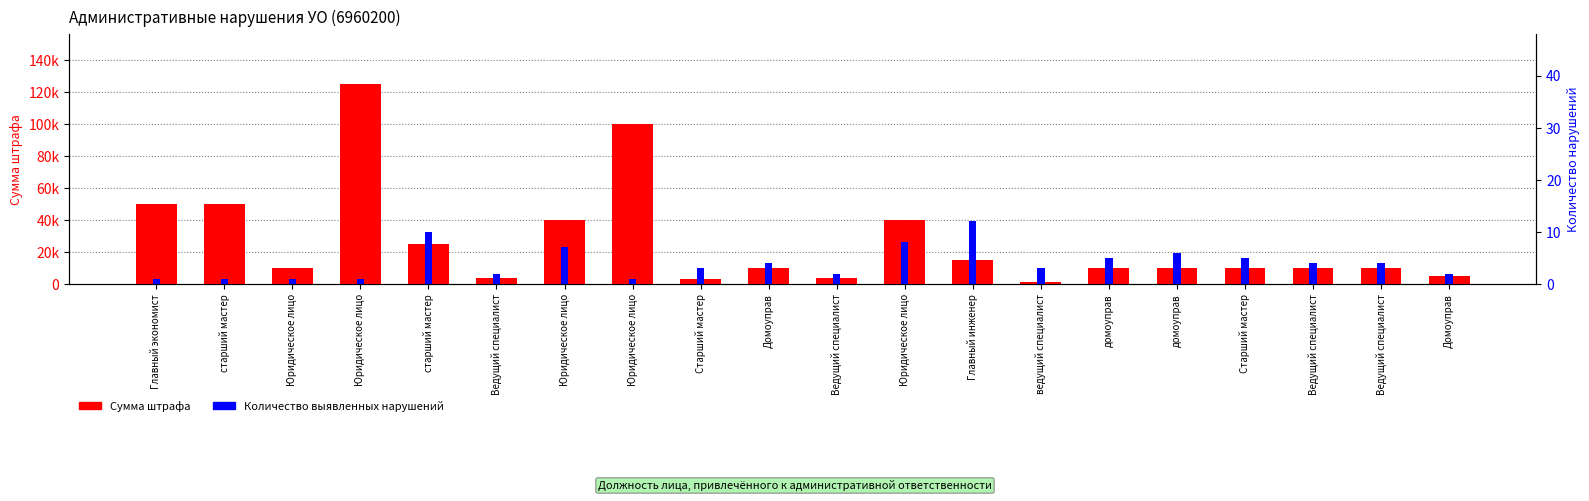

What are all the series names shown in the legend?

Сумма штрафа, Количество выявленных нарушений